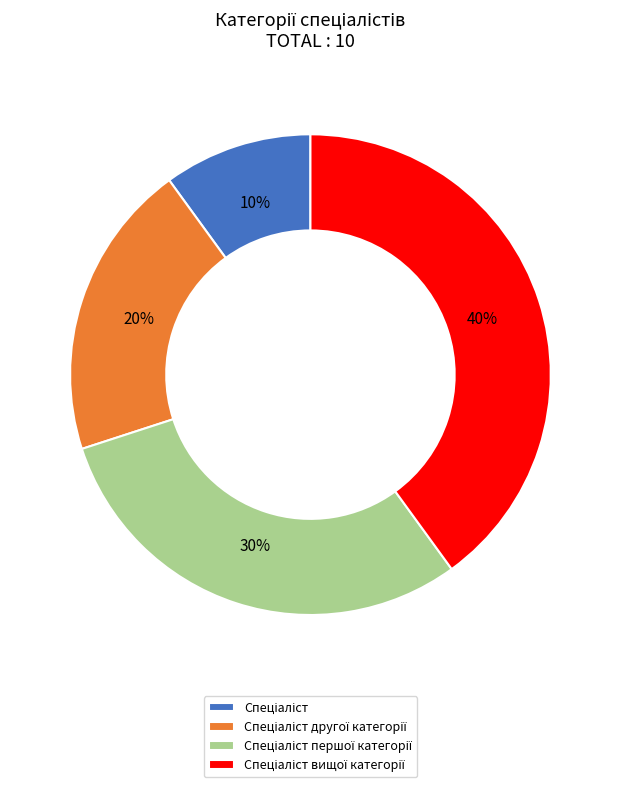

How many slices are in this pie chart?

4